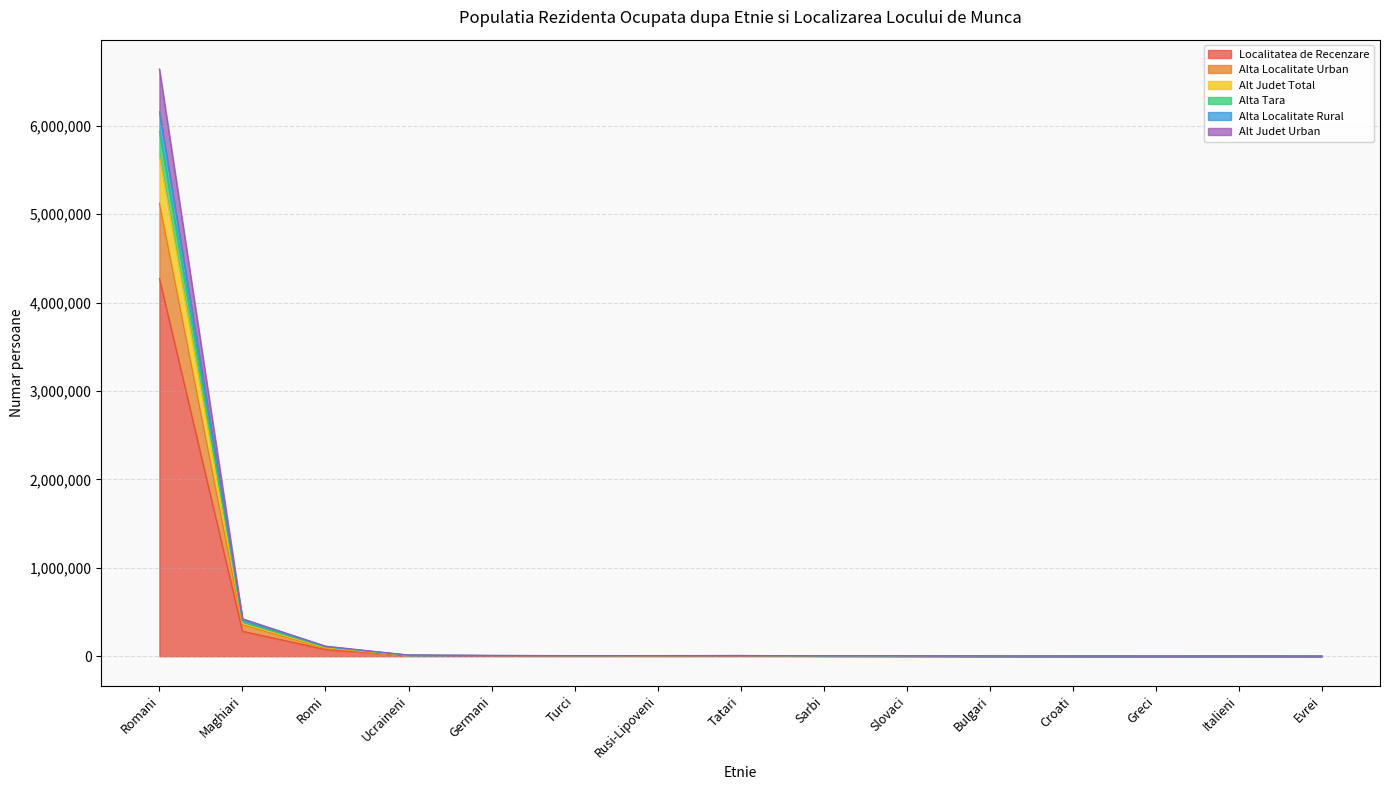

What is the highest value of the Localitatea de Recenzare series?

4271888